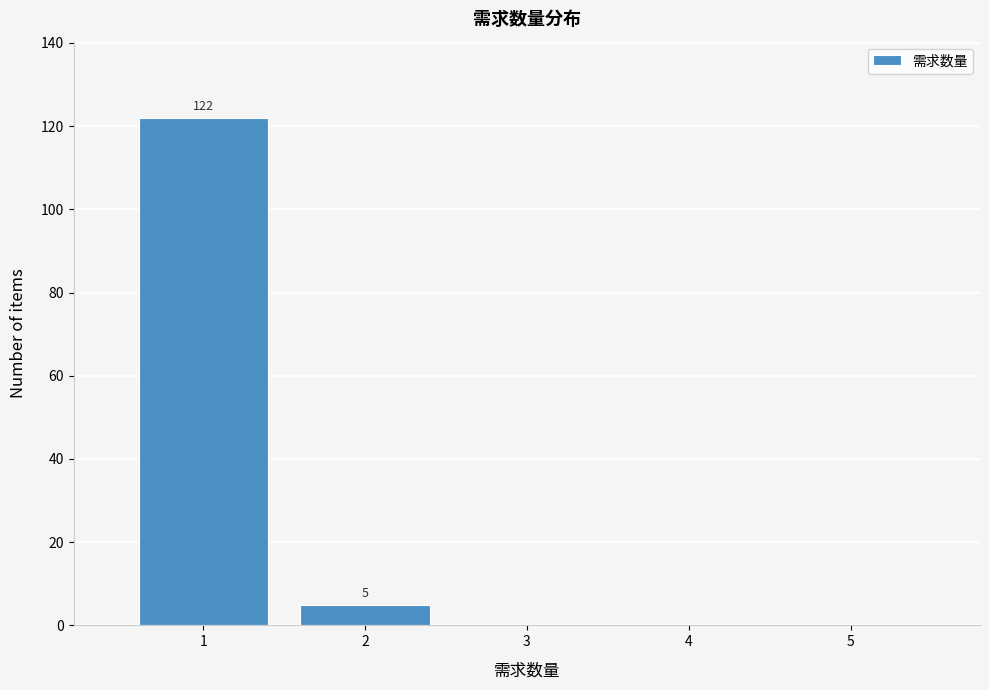

Over which range of the x-axis is the bar tallest?

0.5 to 1.5